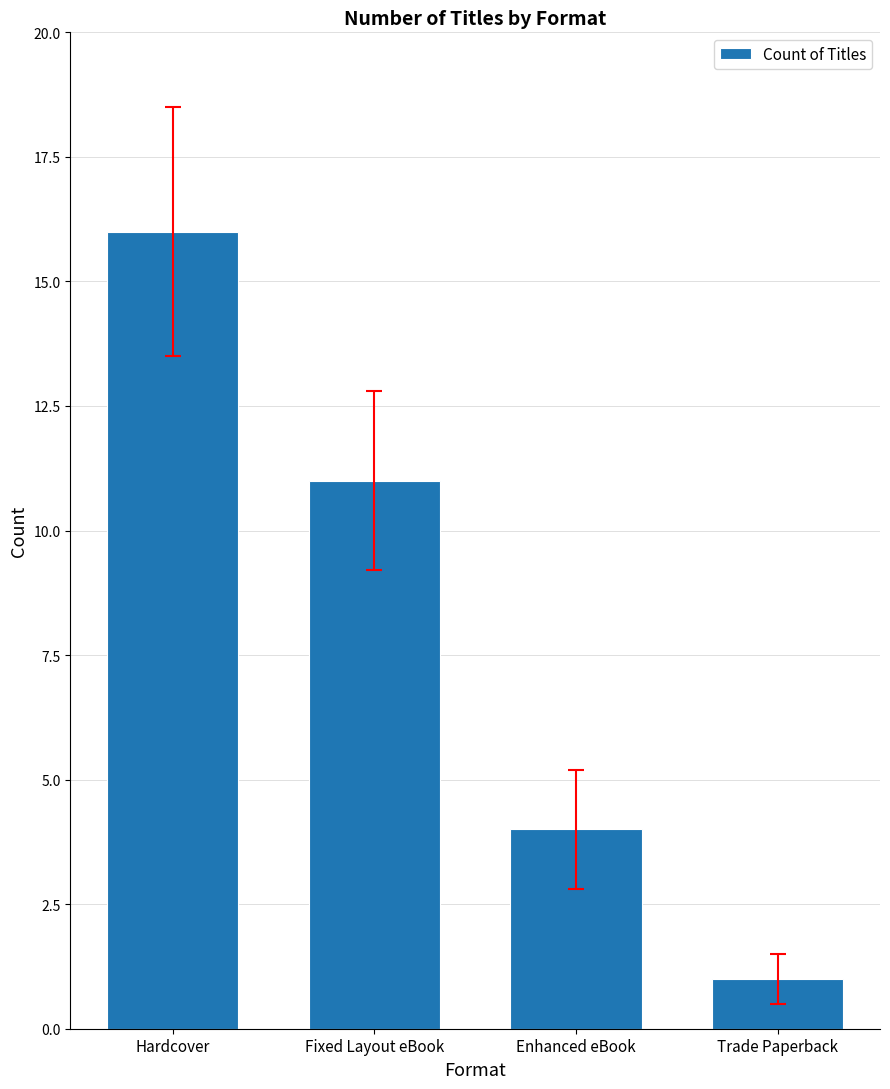

At which category does the chart reach its peak across all series?

Hardcover